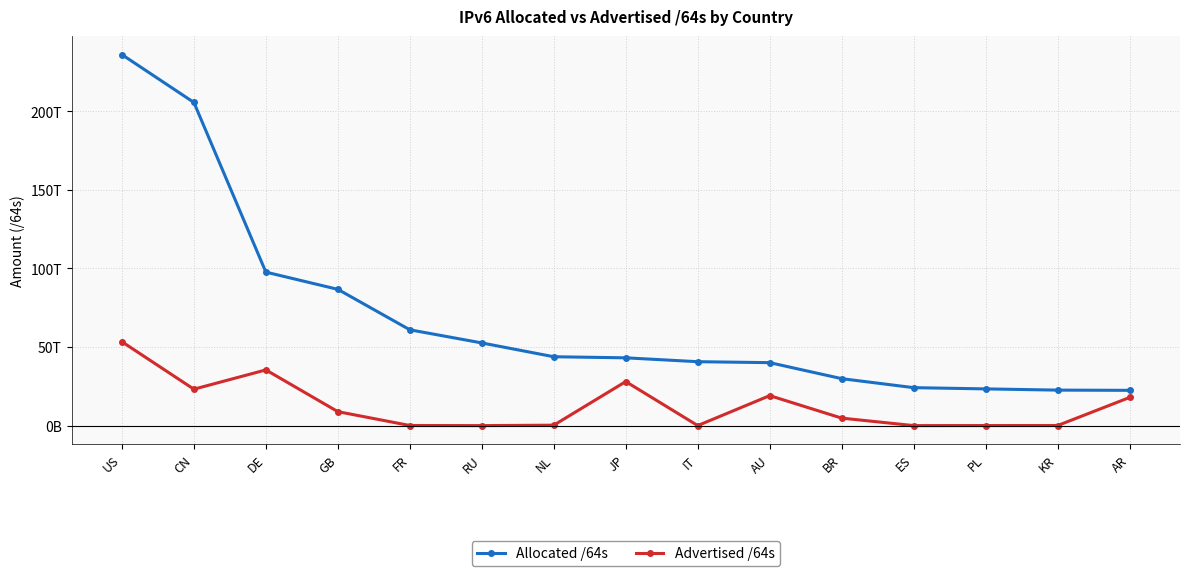

Reading left to right, extract all data points from this chart.

Allocated /64s: US=236060609544192	CN=205625858981888	DE=97663298895872	GB=86702519025664	FR=60967068499968	RU=52604778381312	NL=43821572030464	JP=43130610384897	IT=40669315334144	AU=40059234877440	BR=29877392769024	ES=24150602874880	PL=23364635656192	KR=22587233665025	AR=22445655326720
Advertised /64s: US=53365376745490	CN=23175346847744	DE=35442123079680	GB=8886288449536	FR=73014771712	RU=4296146944	NL=279174053888	JP=28023052107776	IT=21474902016	AU=19081940238336	BR=4763431272448	ES=12885032960	PL=39192166400	KR=63657672704	AR=17914312785920